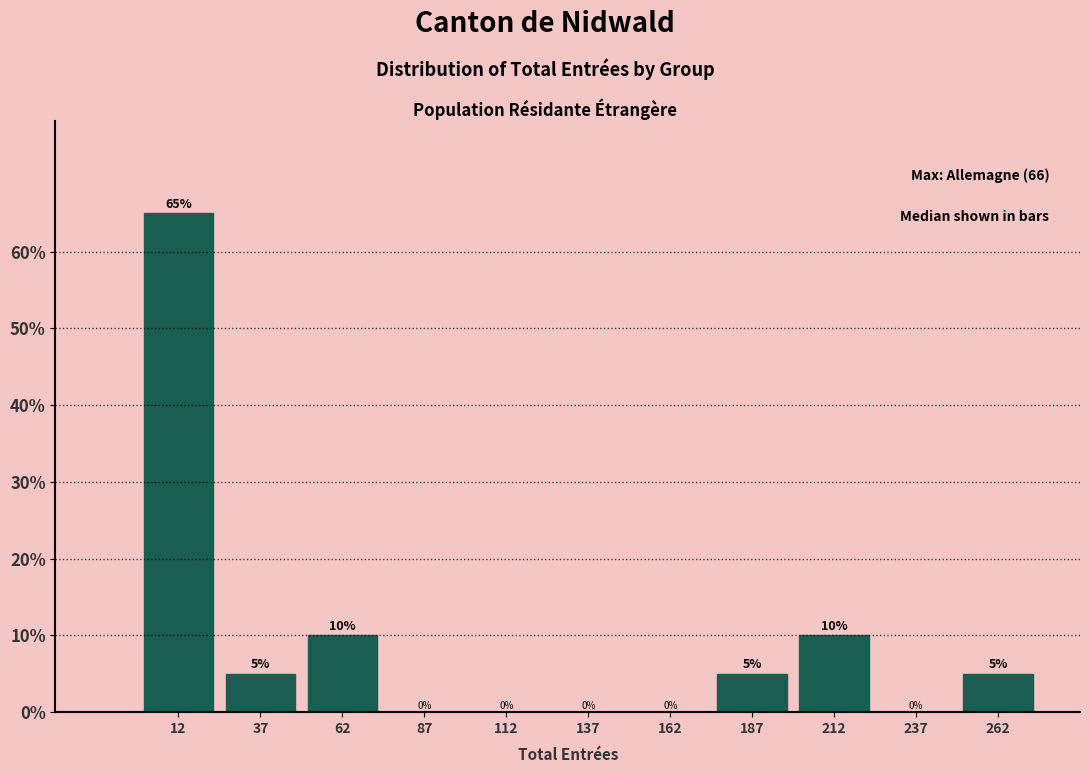

Reading left to right, list every bar in this chart as the range it spans on the x-axis followed by its height.

0 to 25: 65
25 to 50: 5
50 to 75: 10
75 to 100: 0
100 to 125: 0
125 to 150: 0
150 to 175: 0
175 to 200: 5
200 to 225: 10
225 to 250: 0
250 to 275: 5